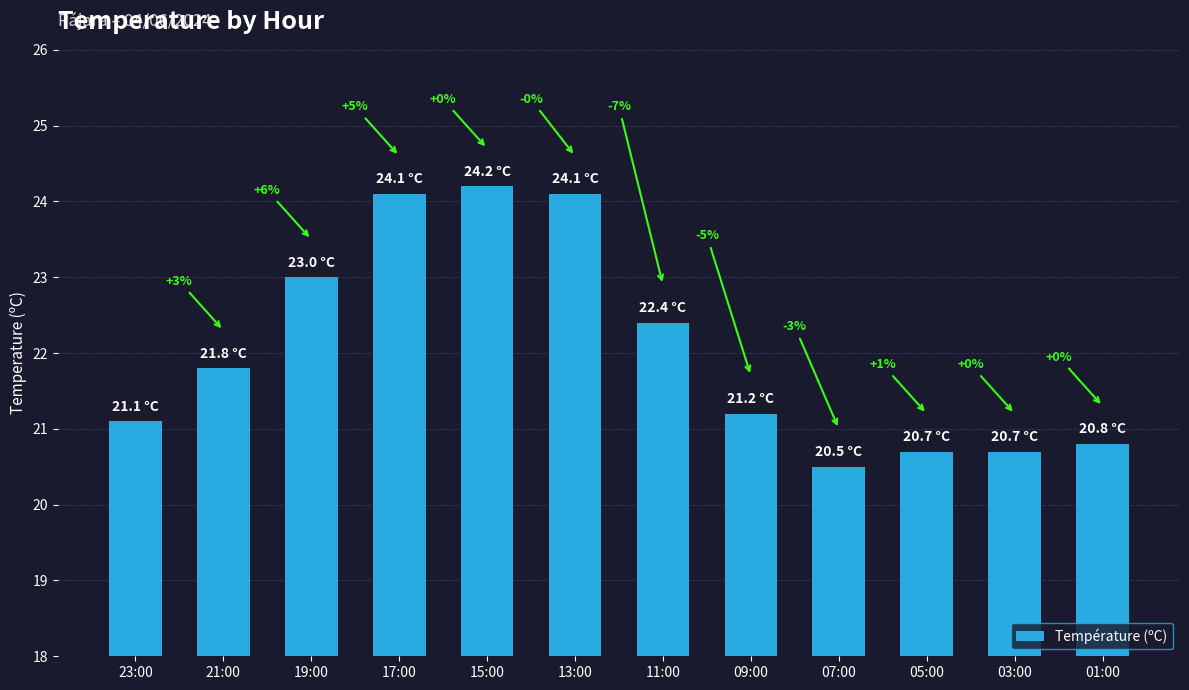

What is the difference between the second highest and second lowest values?

3.4